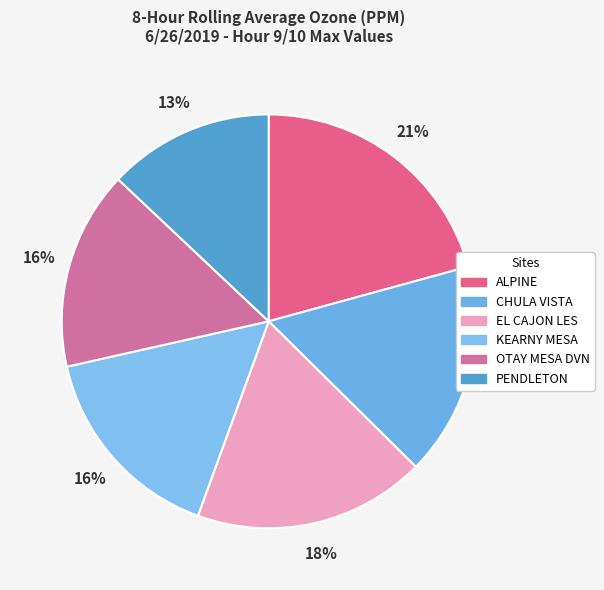

True or false: ALPINE accounts for 9% of the total.

False